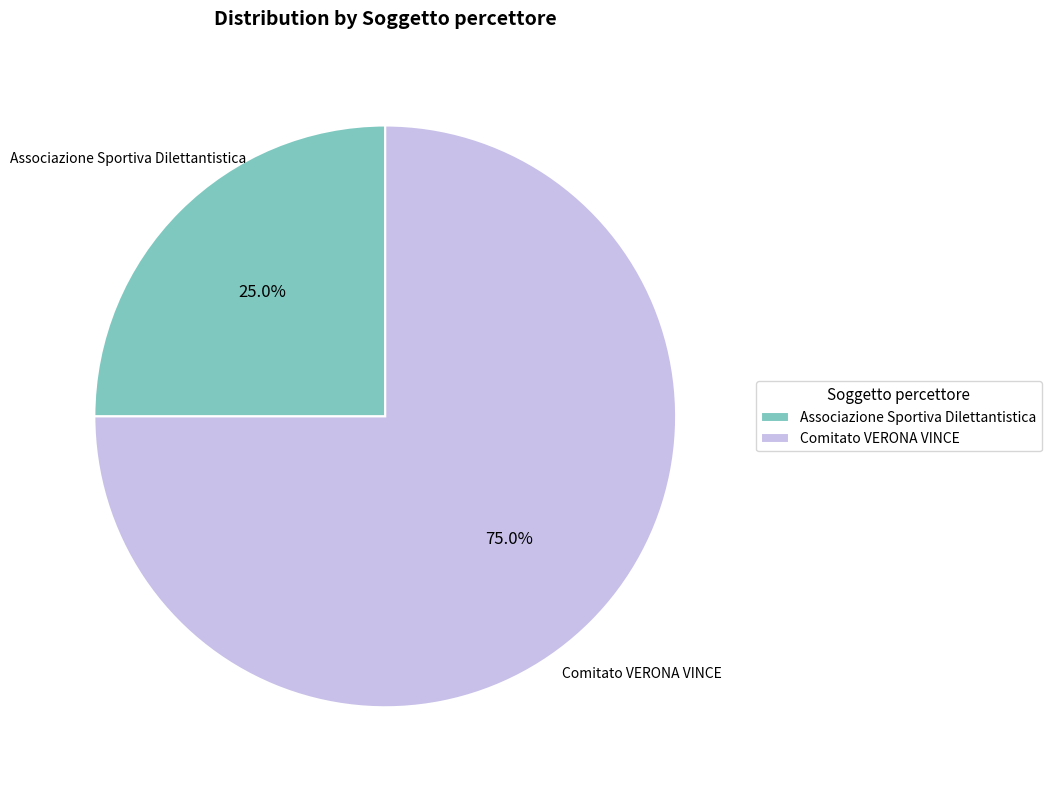

How many slices are in this pie chart?

2